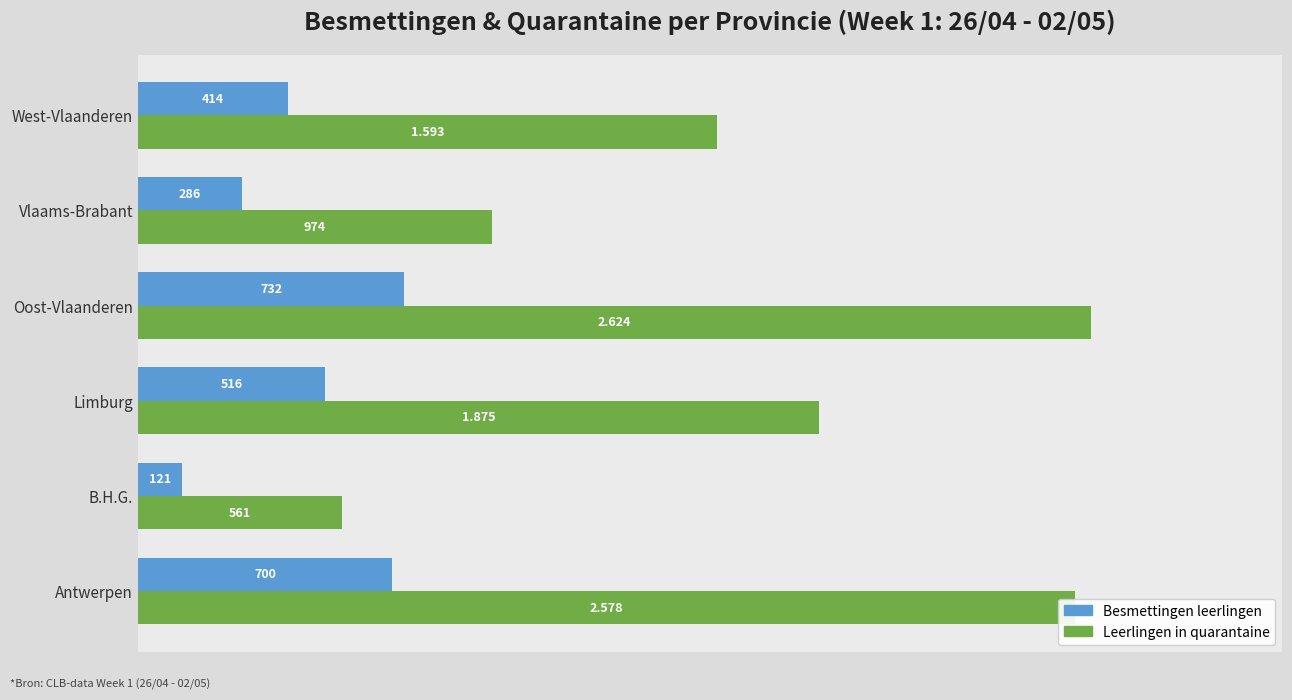

At which category is the sum across all series the highest?

Oost-Vlaanderen